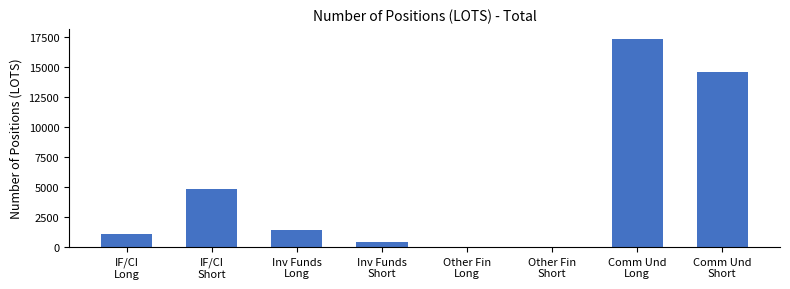

Reading left to right, extract all data points from this chart.

IF/CI
Long=1080.0	IF/CI
Short=4863.0	Inv Funds
Long=1425.6	Inv Funds
Short=422.4	Other Fin
Long=0.0	Other Fin
Short=0.0	Comm Und
Long=17346.0	Comm Und
Short=14638.2